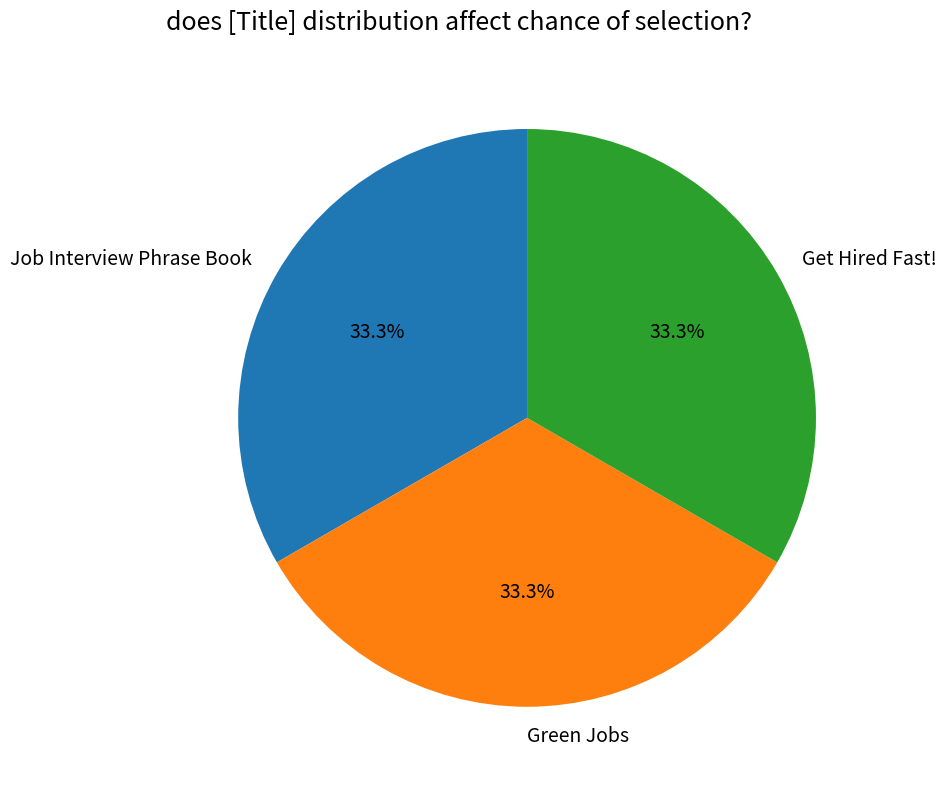

What percentage do Get Hired Fast! and Job Interview Phrase Book together represent?

66.7%